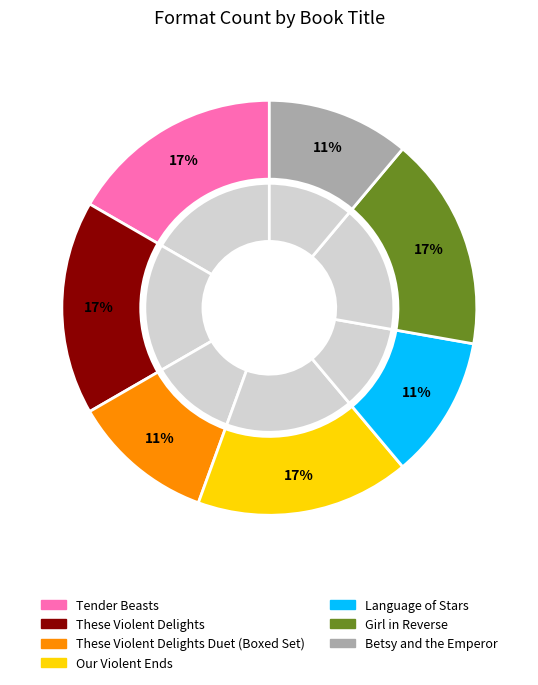

True or false: Our Violent Ends accounts for 25% of the total.

False